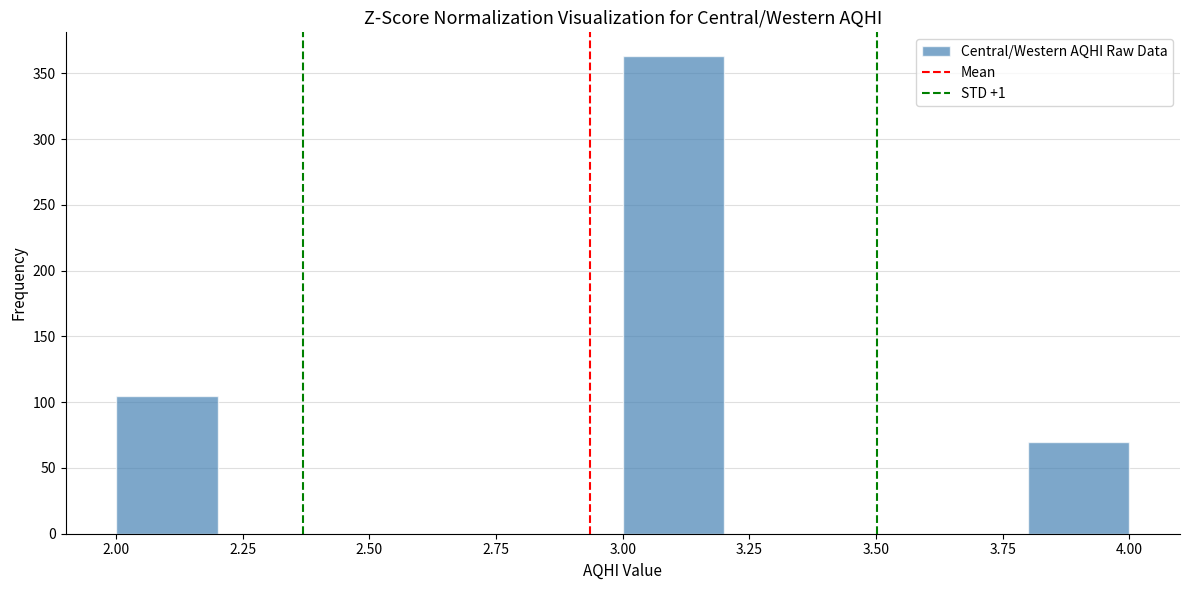

How tall is the bar that spans 2.0 to 2.2 on the x-axis? The values are not printed on the chart, so give them approximately, as read against the axis.

105